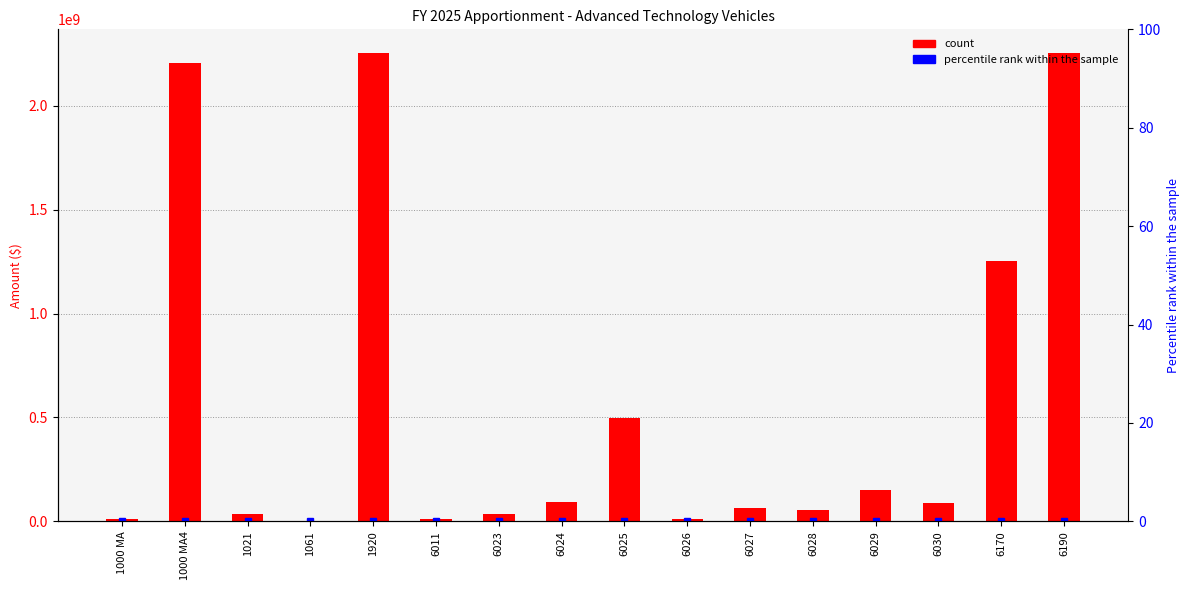

What is the label of the 13th bar from the left?

6029